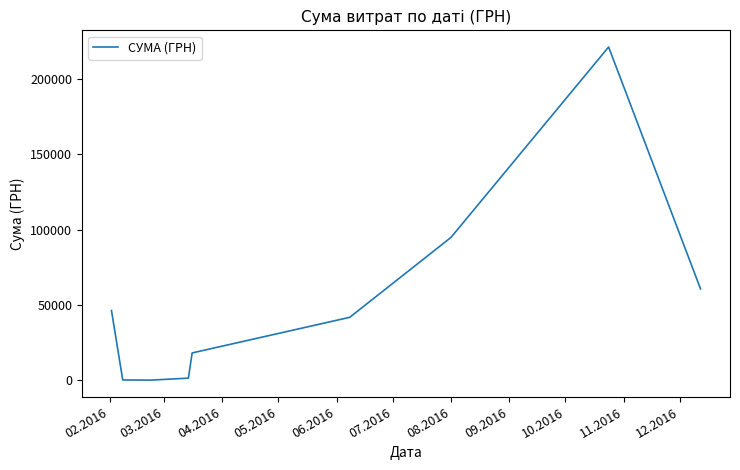

Does the chart have visible grid lines?

No